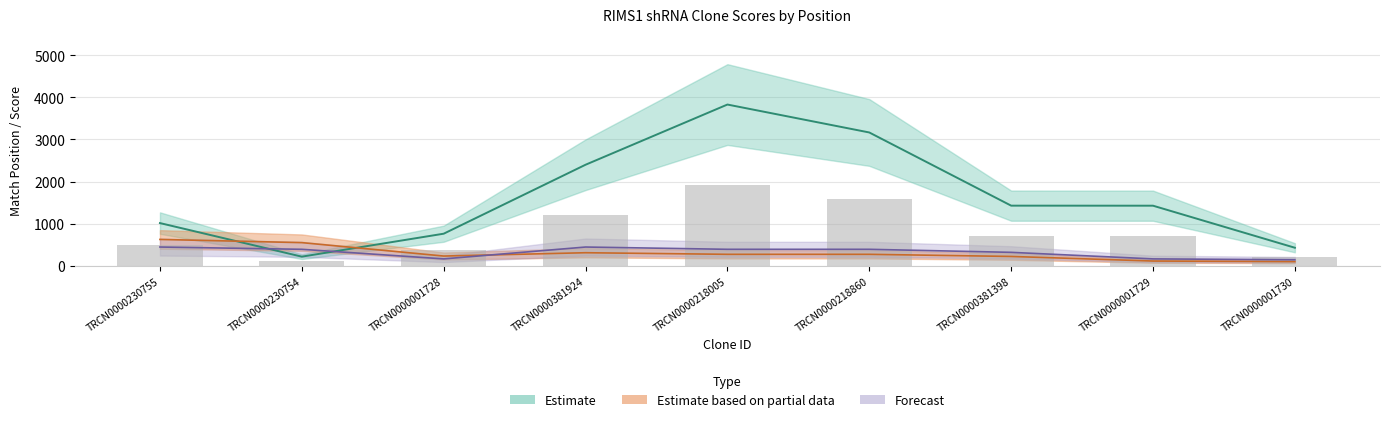

What is the sum of all Match Position values?

14695.0